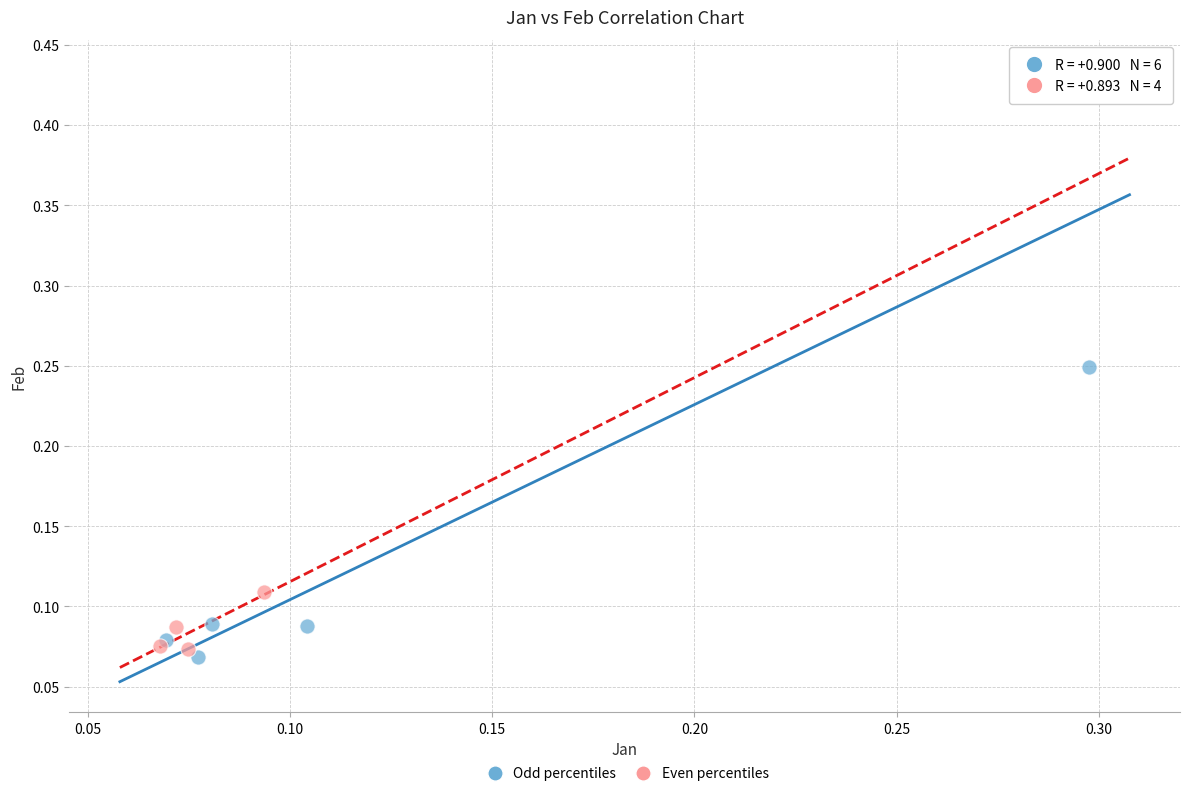

Which series has the widest spread of Y values?

Odd percentiles